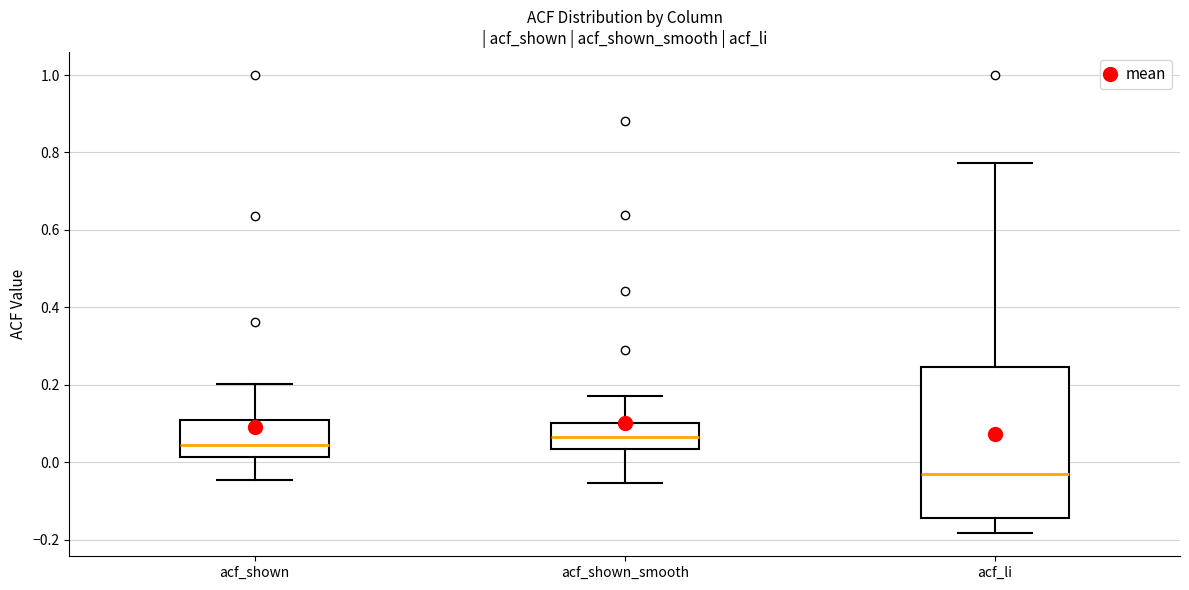

Reading left to right, read every box against the y-axis: the position of its median line, the range the box covers, and the ends of its whiskers. The values are not printed on the chart, so give them approximately, as read against the axis.

acf_shown: median 0.04, box 0.02 to 0.10, whiskers -0.04 to 0.20
acf_shown_smooth: median 0.06, box 0.04 to 0.10, whiskers -0.06 to 0.18
acf_li: median -0.02, box -0.14 to 0.24, whiskers -0.18 to 0.78